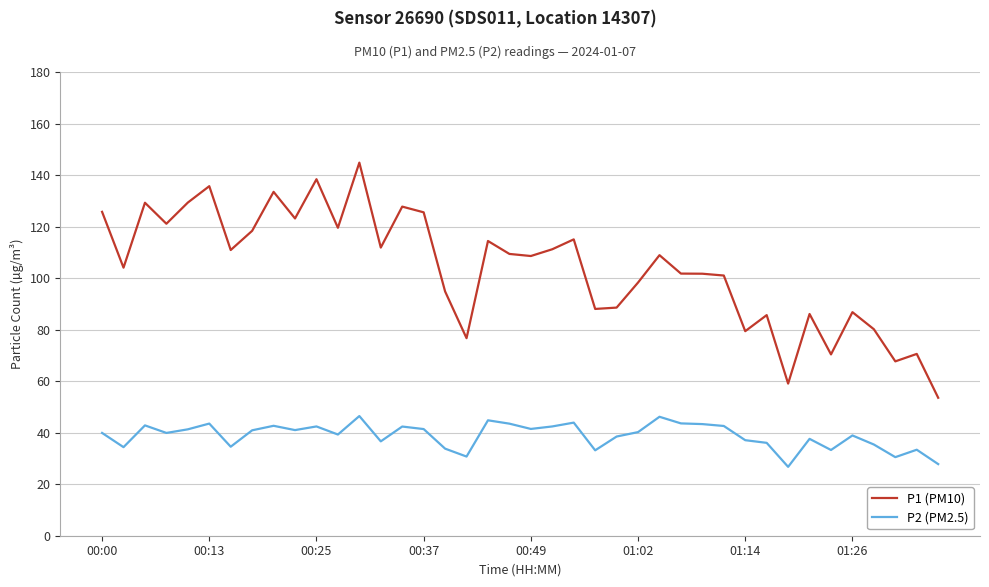

Rank the series by their maximum value, from highest to lowest.

P1 (PM10), P2 (PM2.5)